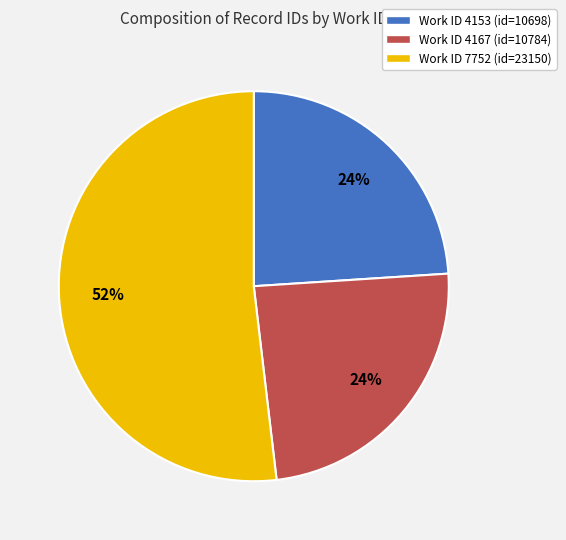

Which slice is the largest?

Work ID 7752 (id=23150)